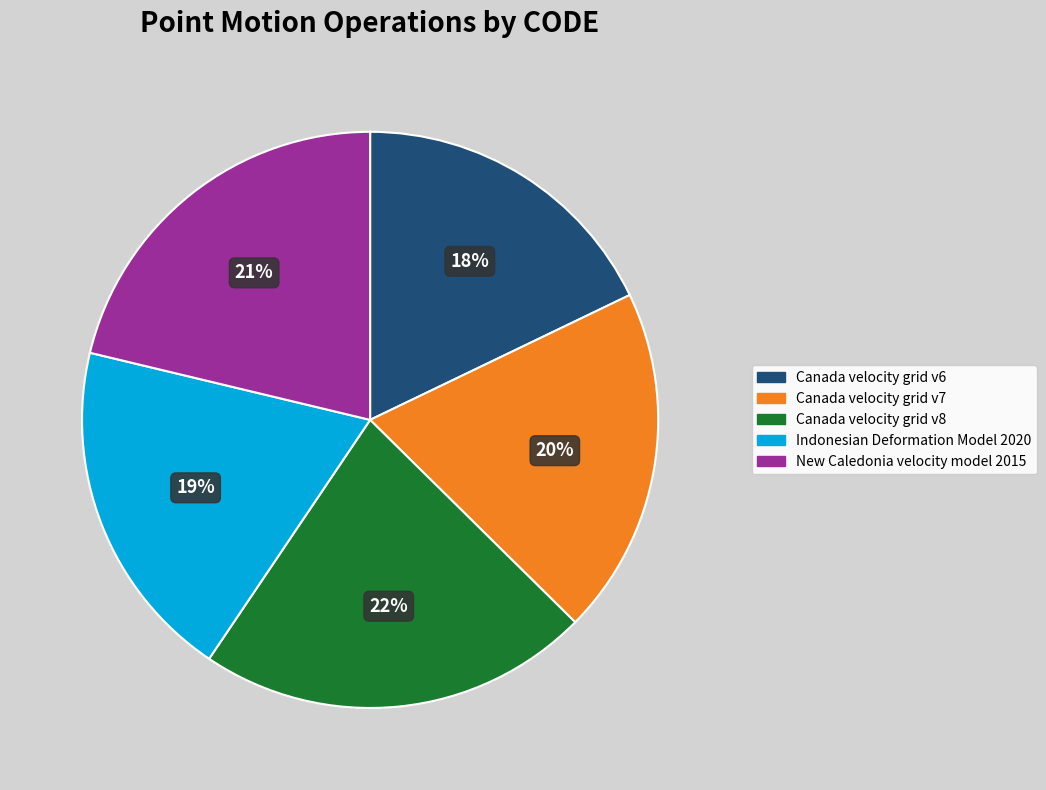

Is there any slice that represents more than half of the pie?

No